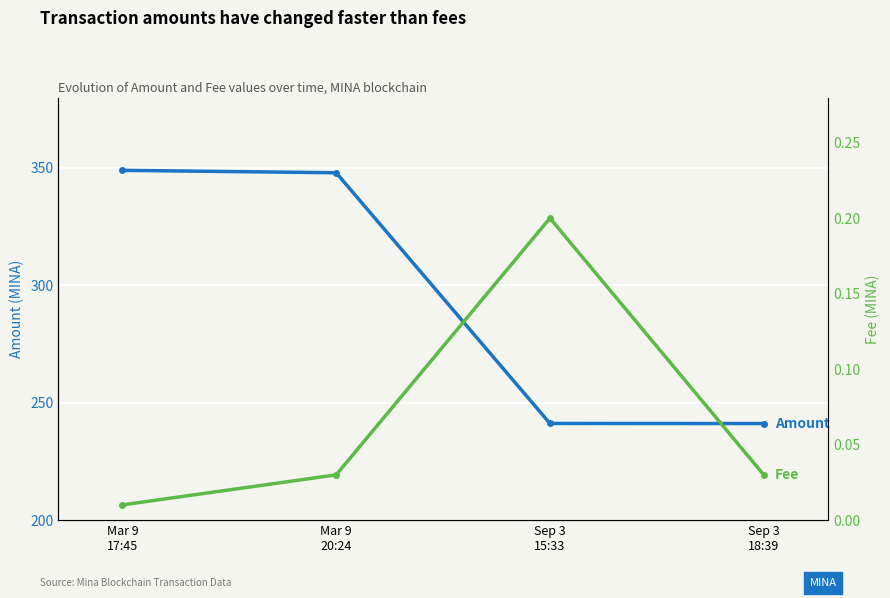

Reading right to left, transcribe all the data shown in this chart.

Amount: Sep 3
18:39=241.1	Sep 3
15:33=241.2	Mar 9
20:24=348.0	Mar 9
17:45=349.0
Fee: Sep 3
18:39=0.0	Sep 3
15:33=0.2	Mar 9
20:24=0.0	Mar 9
17:45=0.0